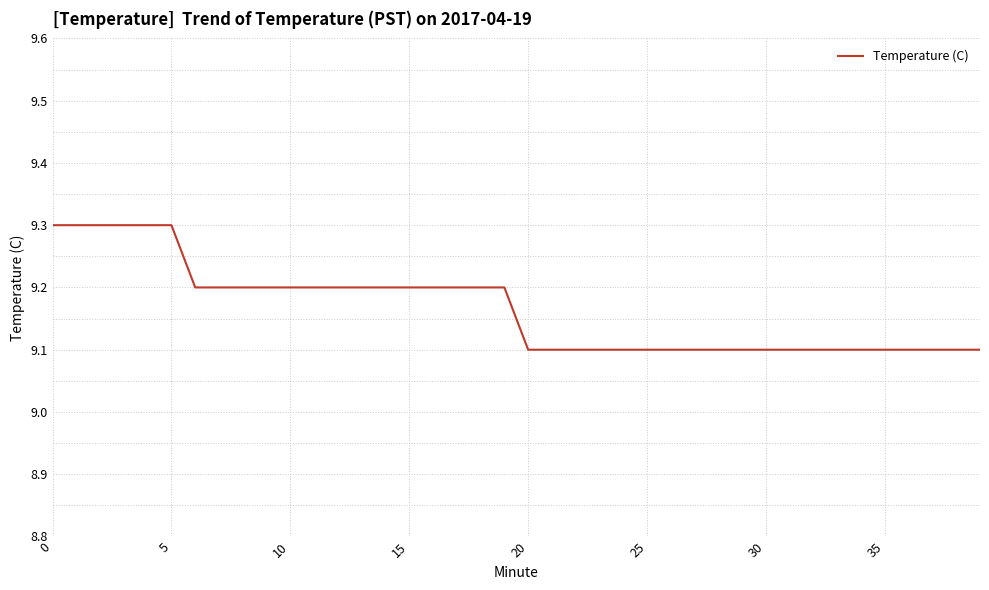

How many distinct data groups are displayed?

1